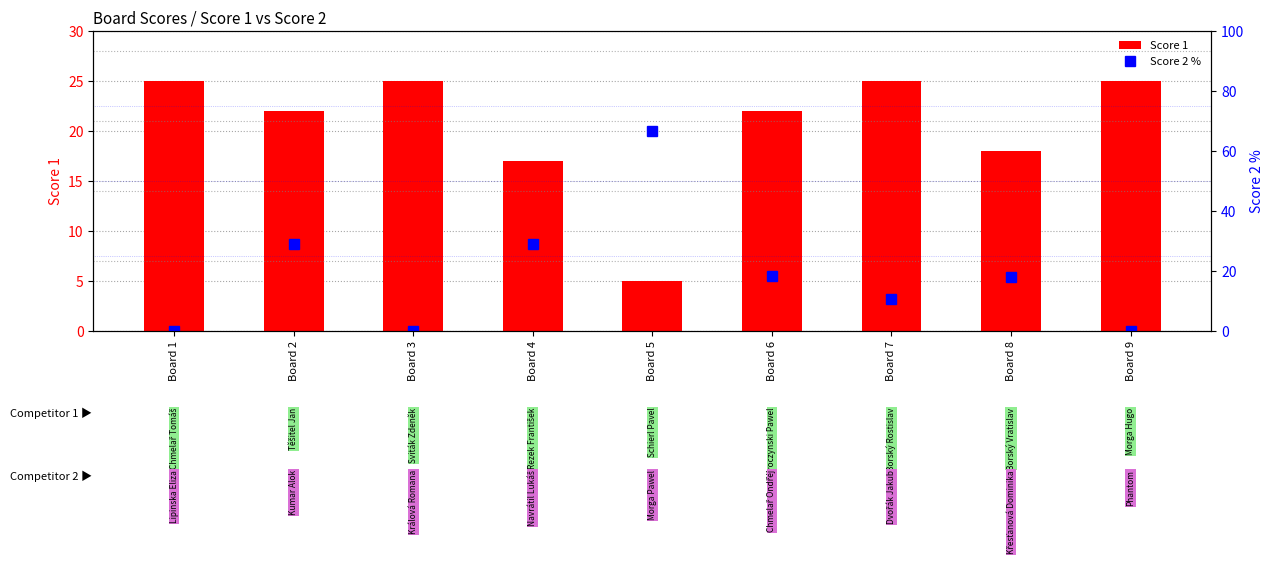

Reading left to right, list all the values displayed in this chart.

Score 1: Board 1=25.0	Board 2=22.0	Board 3=25.0	Board 4=17.0	Board 5=5.0	Board 6=22.0	Board 7=25.0	Board 8=18.0	Board 9=25.0
Score 2 %: Board 1=0.0	Board 2=29.0	Board 3=0.0	Board 4=29.2	Board 5=66.7	Board 6=18.5	Board 7=10.7	Board 8=18.2	Board 9=0.0